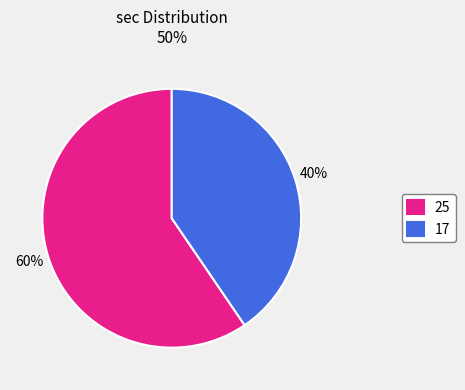

Is the sum of 17 and 25 greater than half?

Yes